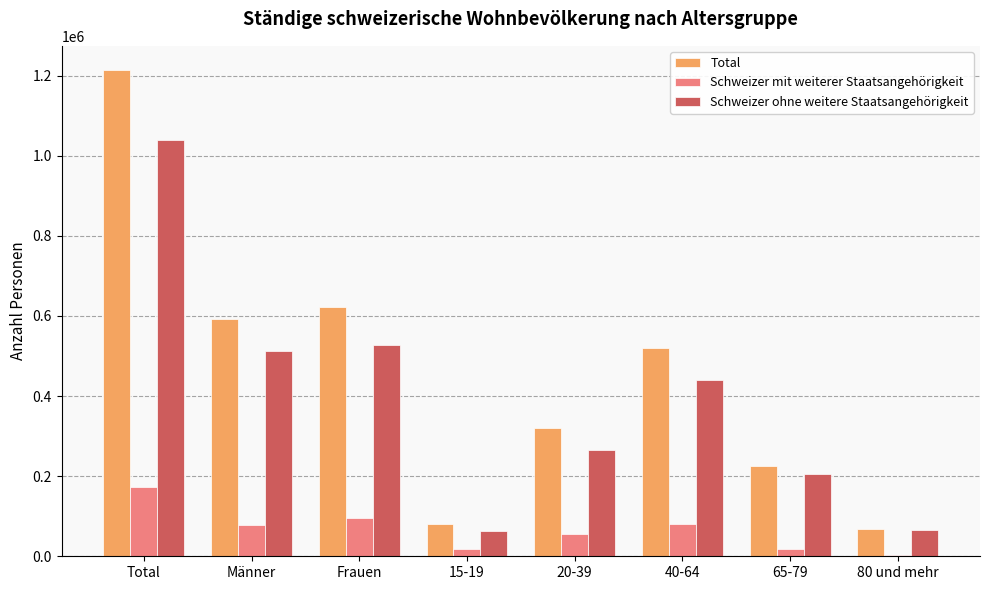

What is the difference between the second highest and second lowest values in the Schweizer mit weiterer Staatsangehörigkeit series?

77590.9